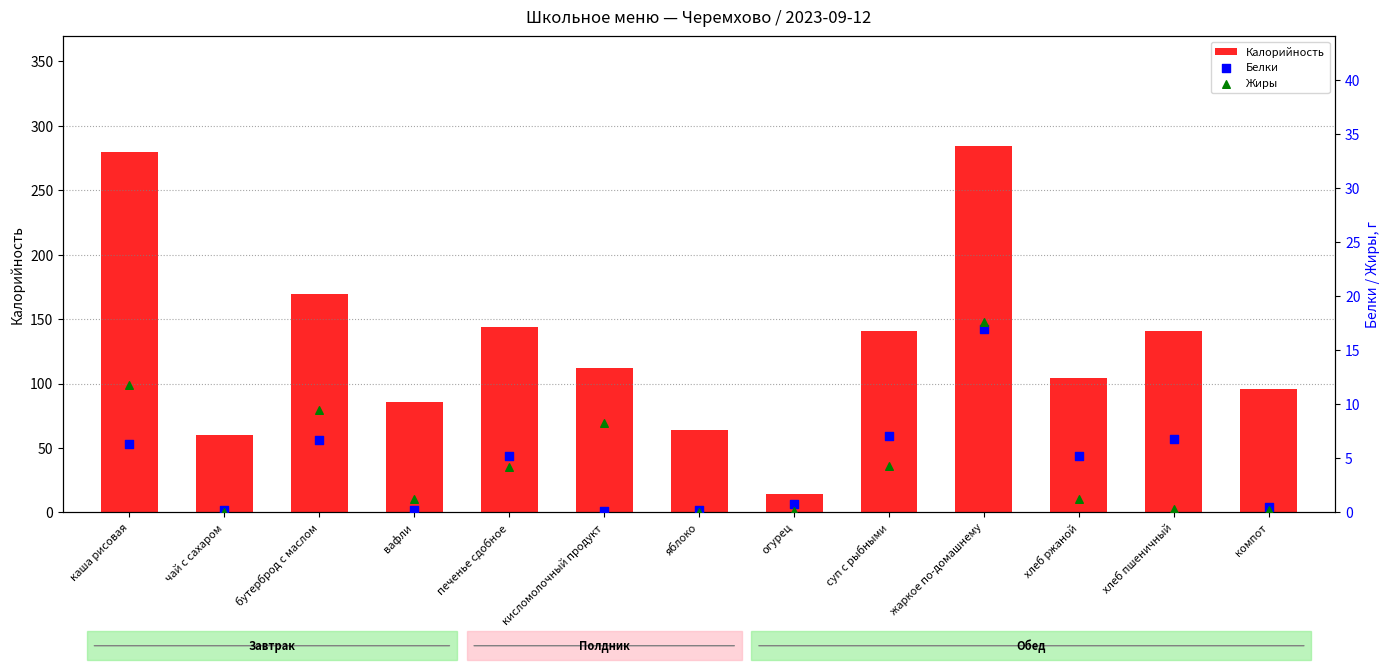

Which series has the largest total across all categories?

Калорийность